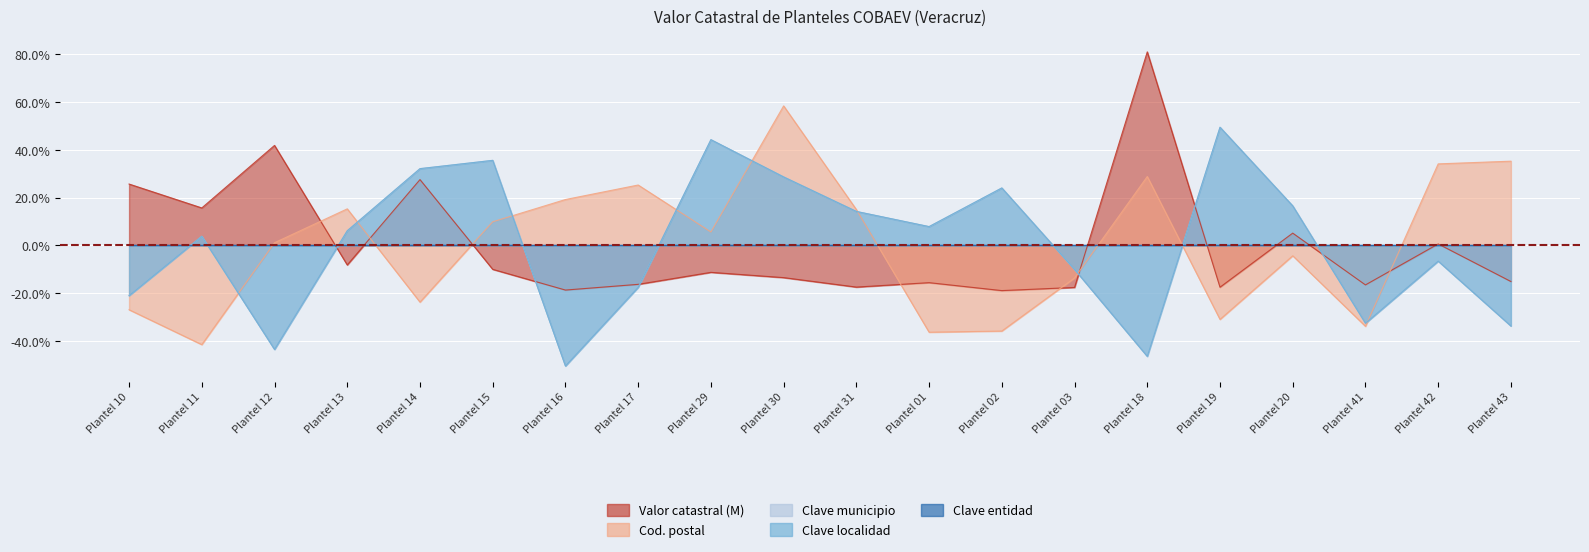

How many values in the Clave localidad series exceed 0?

11